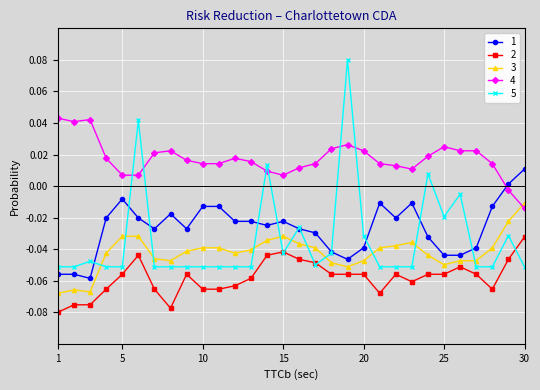

Which series has the widest spread of values?

5